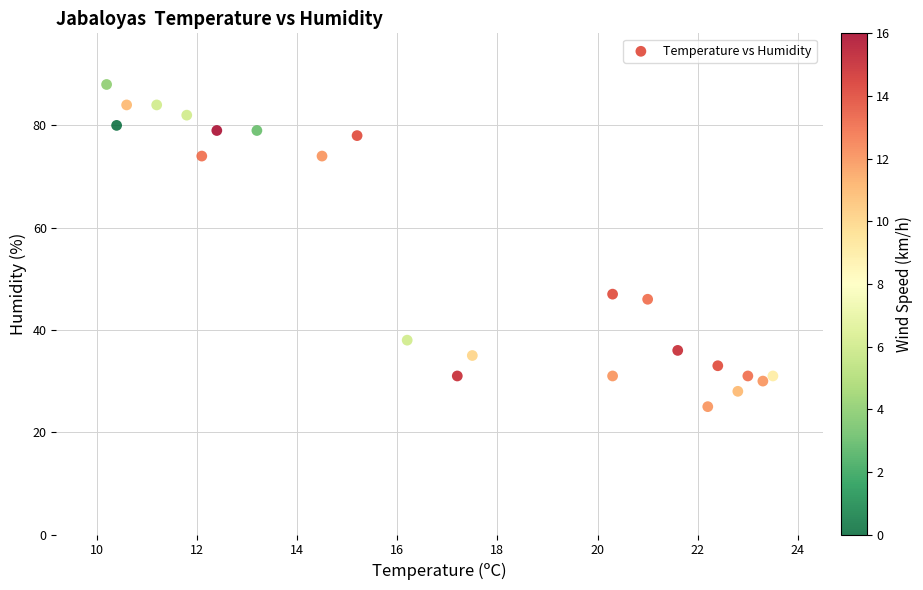

What is the range of Y values (max minus min)?

63